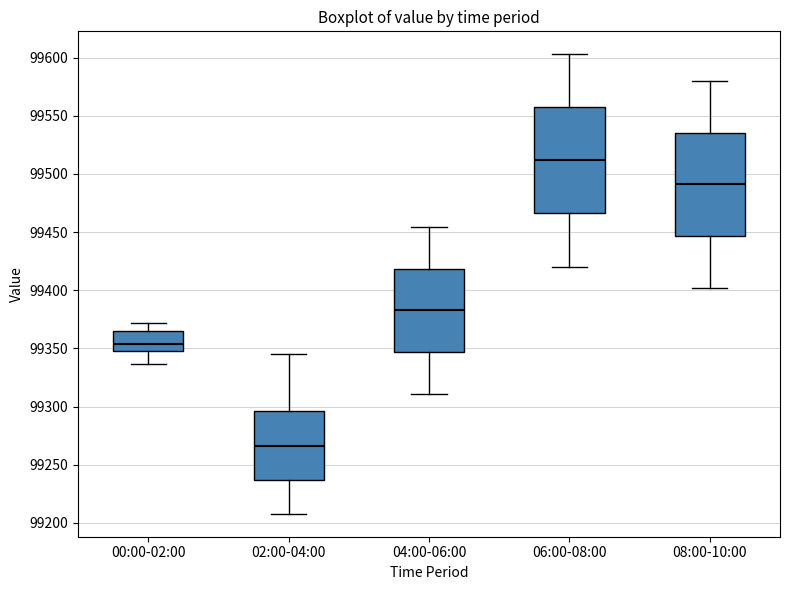

Where does the lower whisker of the box for 00:00-02:00 end on the y-axis? The values are not printed on the chart, so give them approximately, as read against the axis.

99335